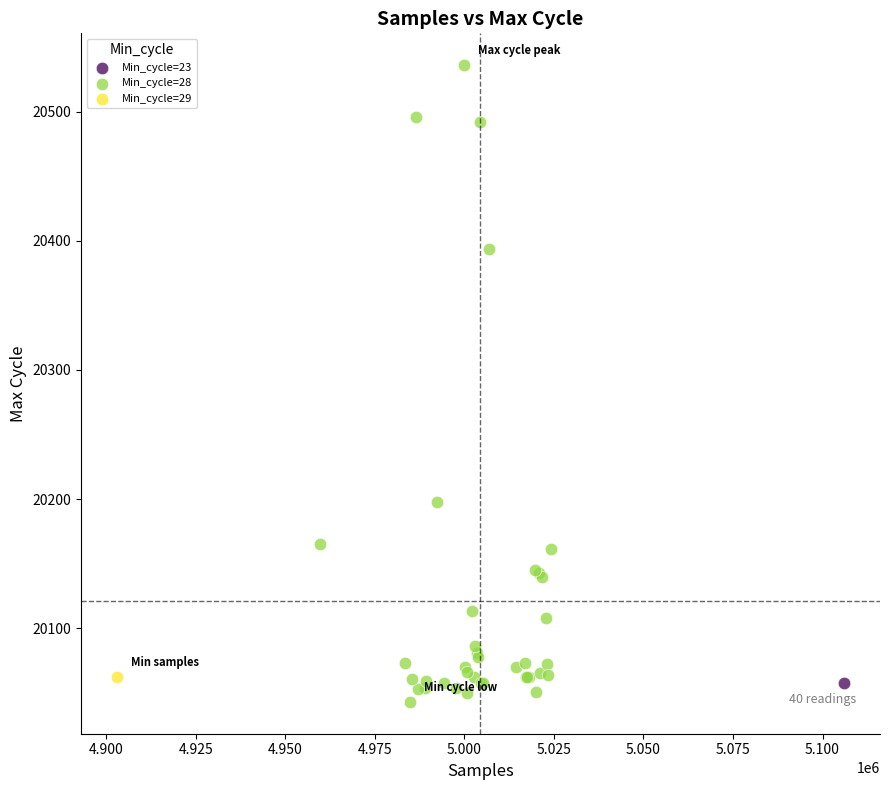

What are all the series names shown in the legend?

Min_cycle=23, Min_cycle=28, Min_cycle=29